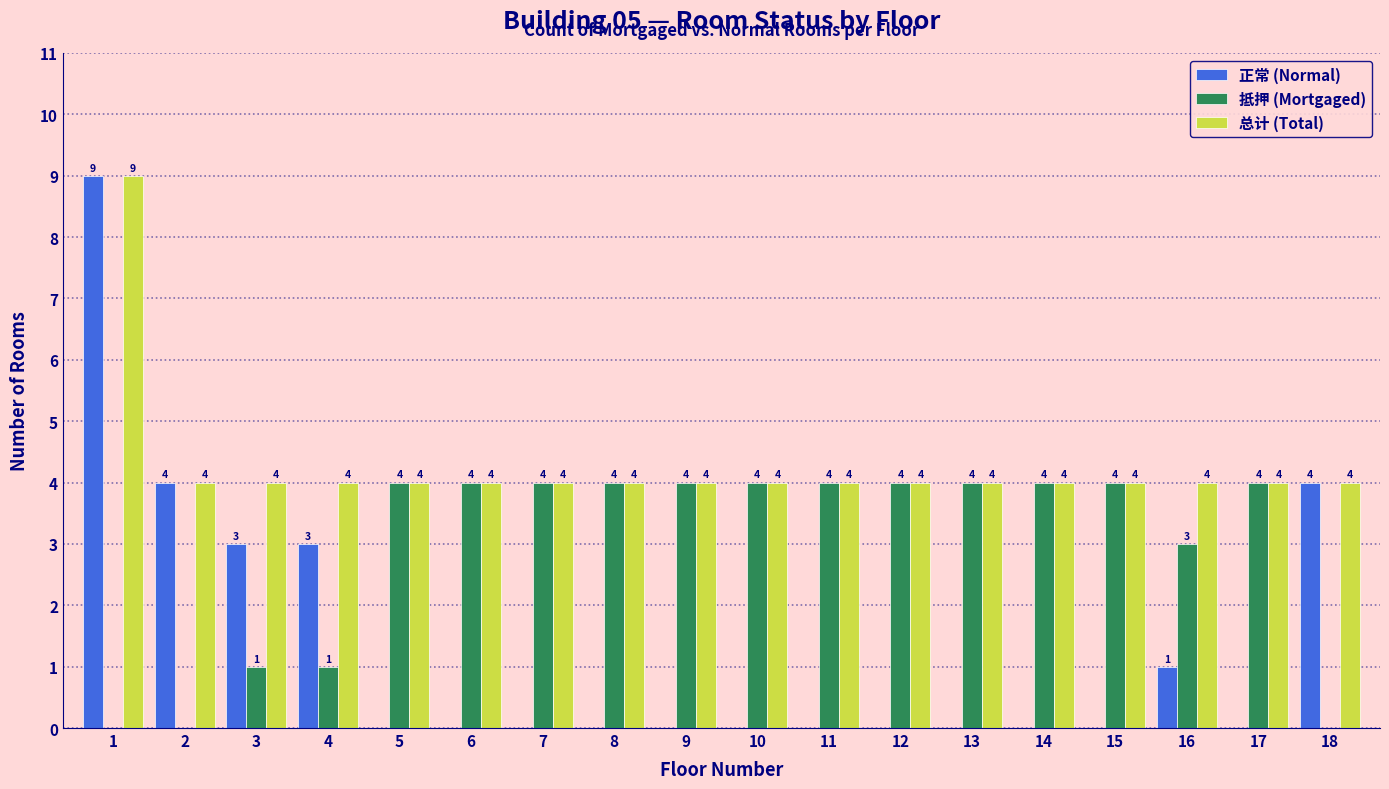

Reading left to right, extract all data points from this chart.

正常 (Normal): 1=9	2=4	3=3	4=3	5=0	6=0	7=0	8=0	9=0	10=0	11=0	12=0	13=0	14=0	15=0	16=1	17=0	18=4
抵押 (Mortgaged): 1=0	2=0	3=1	4=1	5=4	6=4	7=4	8=4	9=4	10=4	11=4	12=4	13=4	14=4	15=4	16=3	17=4	18=0
总计 (Total): 1=9	2=4	3=4	4=4	5=4	6=4	7=4	8=4	9=4	10=4	11=4	12=4	13=4	14=4	15=4	16=4	17=4	18=4